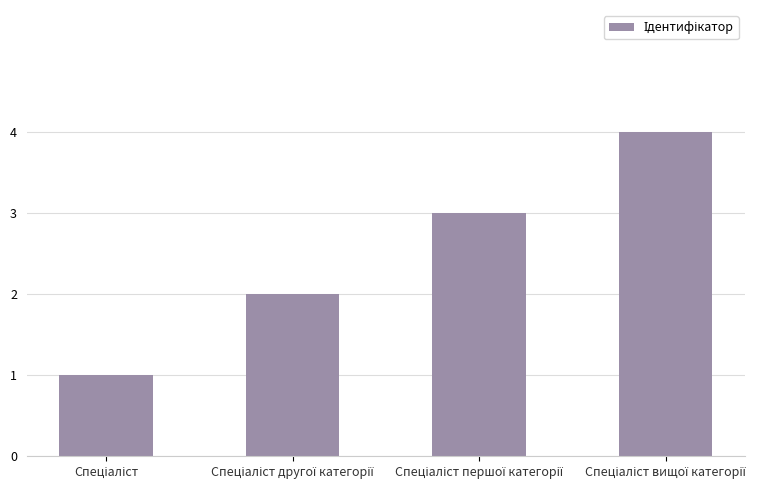

What is the maximum value shown in the chart?

4